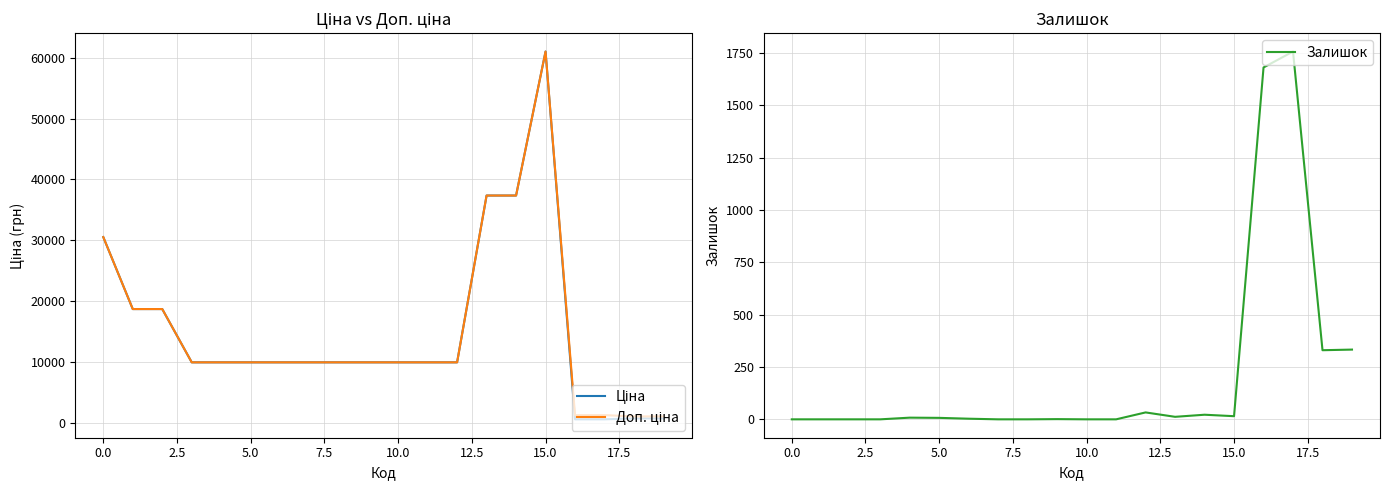

Is it true that Залишок equals 0 at 0.0?

True